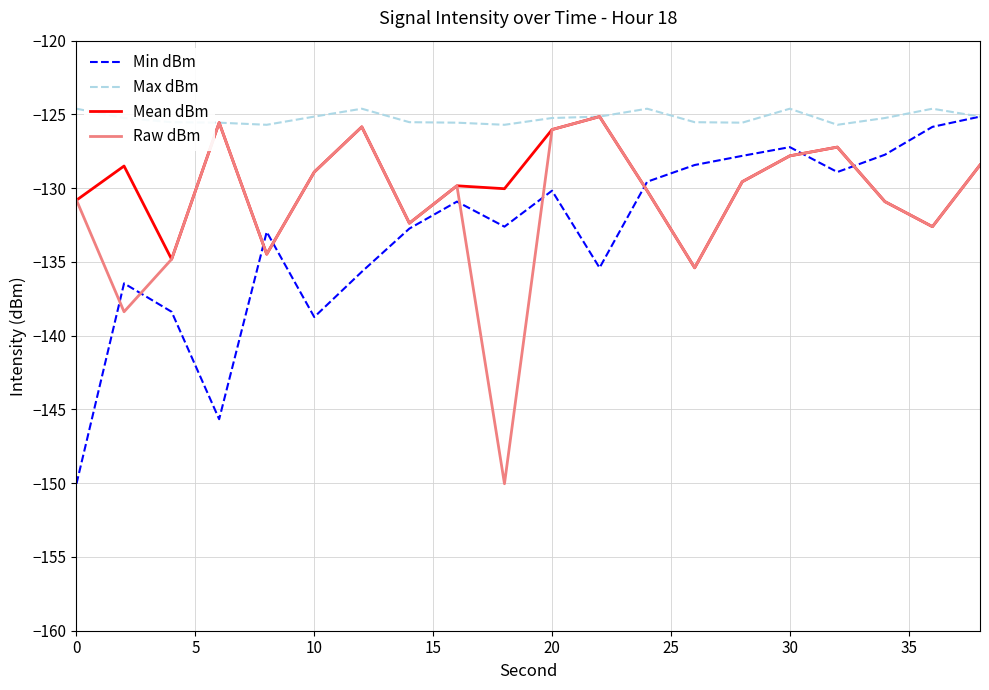

What is the lowest value of the Mean dBm series?

-135.4